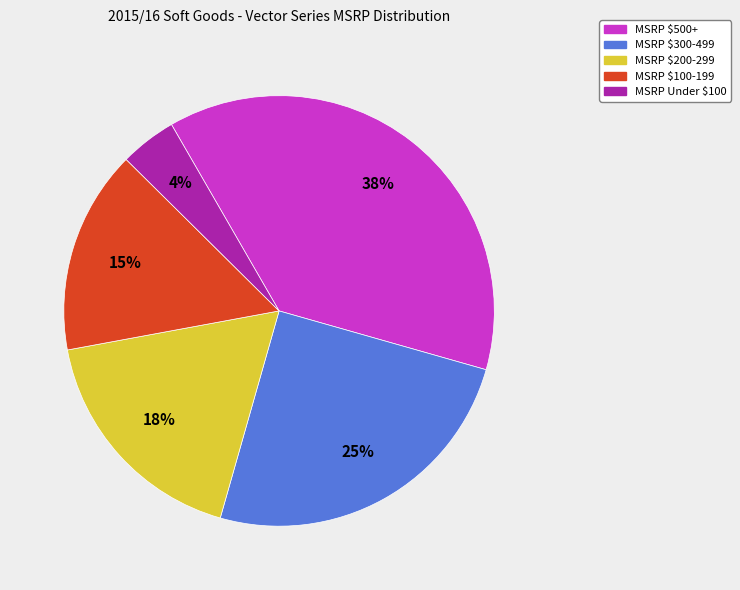

Does any single category account for the majority?

No